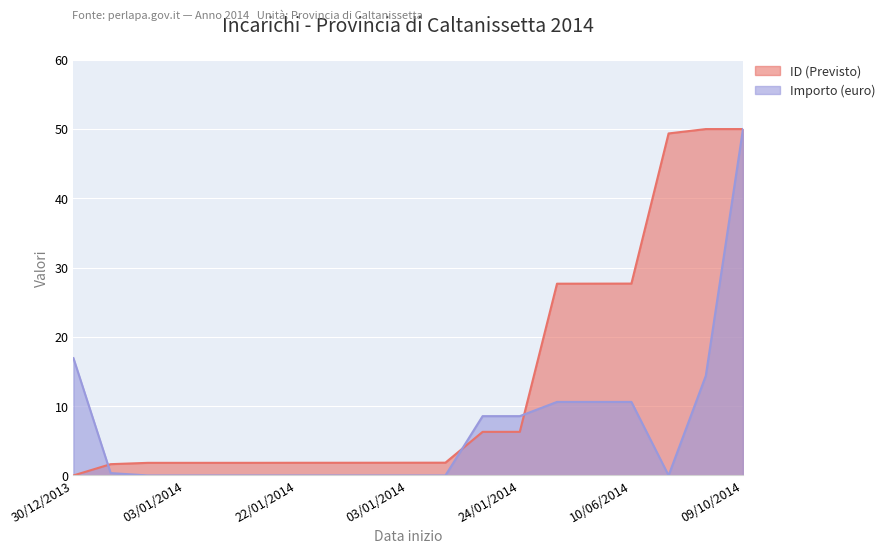

True or false: Importo (euro) has more than 1 interior local peaks.

False